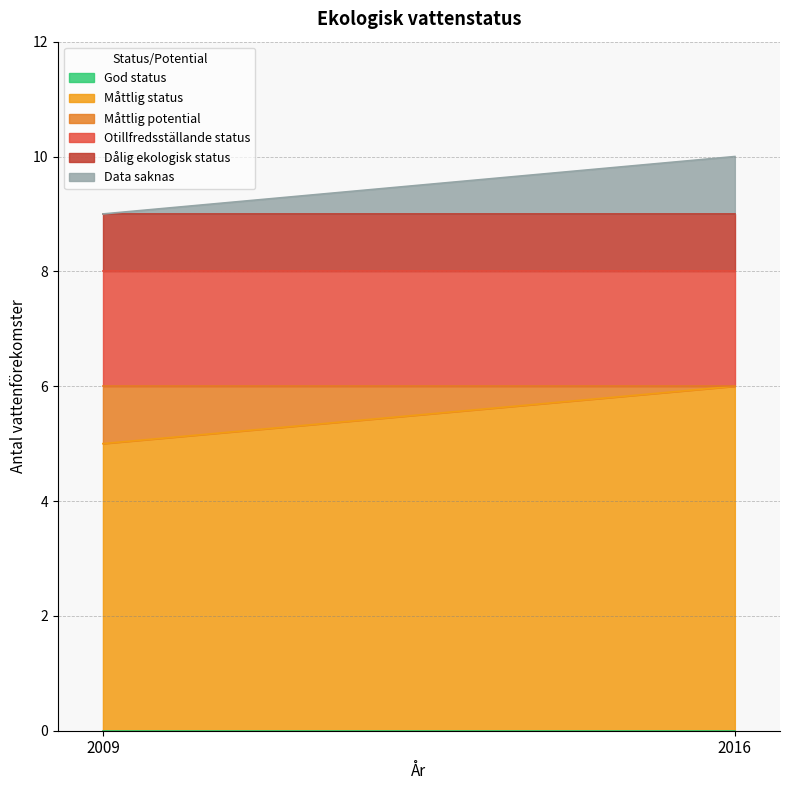

Is the value of Otillfredsställande status at 2016 greater than the value of Data saknas at 2016?

Yes